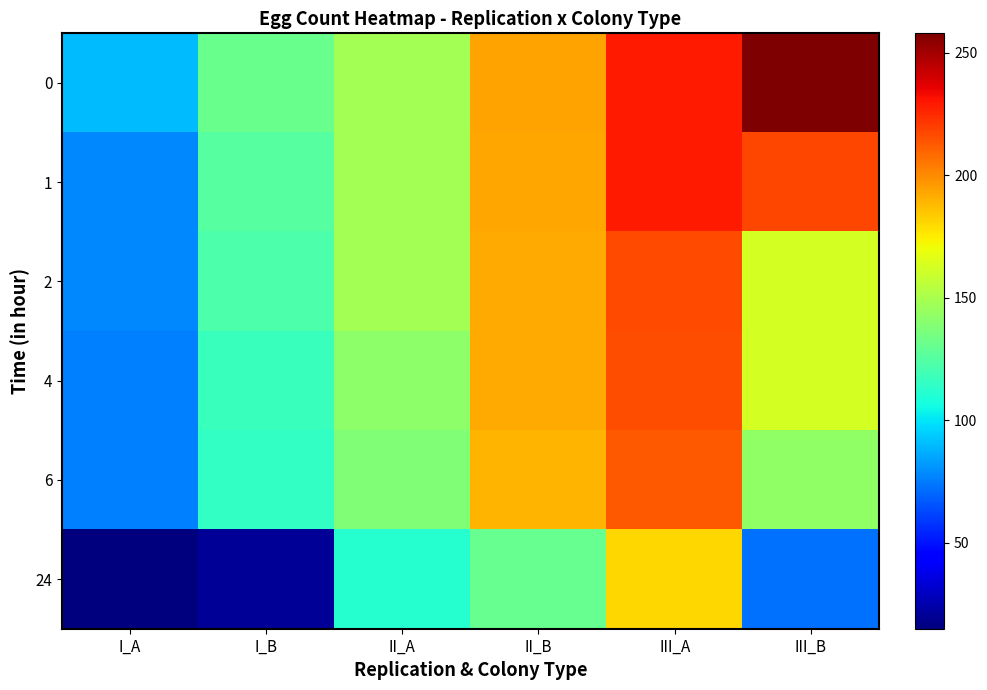

Reading right to left, extract all data points from this chart.

0: III_B=258	III_A=229	II_B=194	II_A=148	I_B=131	I_A=90
1: III_B=218	III_A=229	II_B=193	II_A=148	I_B=126	I_A=78
2: III_B=163	III_A=217	II_B=192	II_A=148	I_B=123	I_A=78
4: III_B=163	III_A=216	II_B=192	II_A=142	I_B=117	I_A=76
6: III_B=143	III_A=213	II_B=189	II_A=138	I_B=115	I_A=76
24: III_B=72	III_A=181	II_B=130	II_A=111	I_B=20	I_A=15